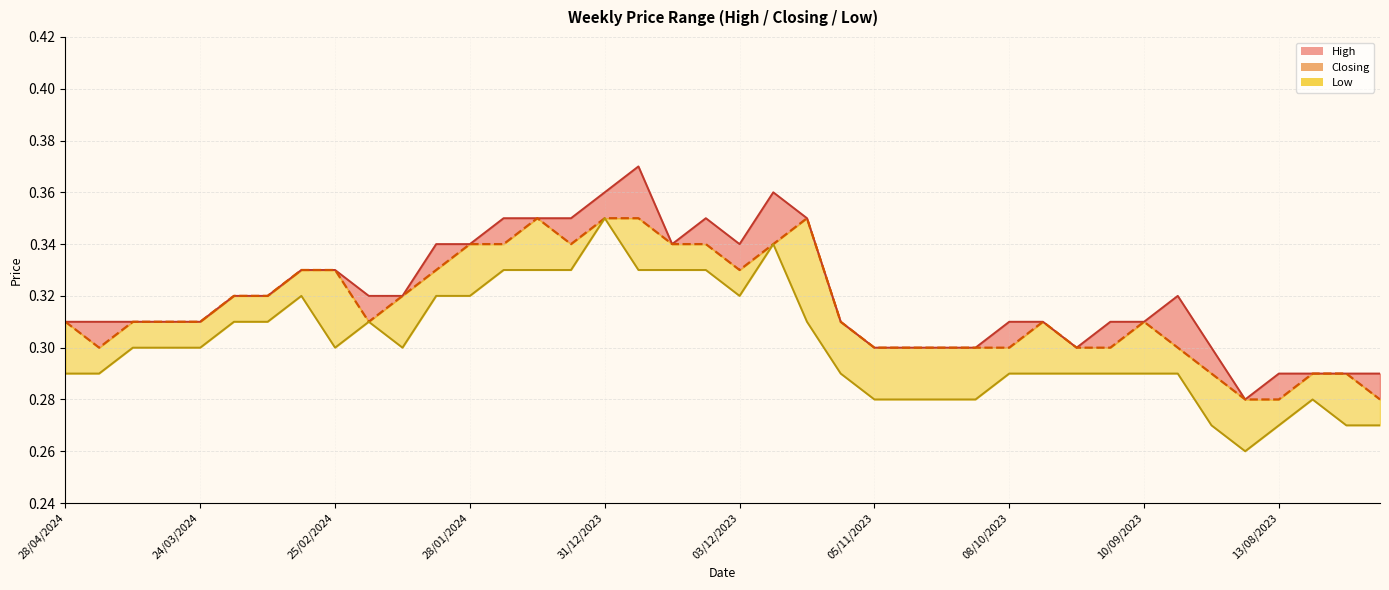

Which series has the largest range (max minus min)?

High